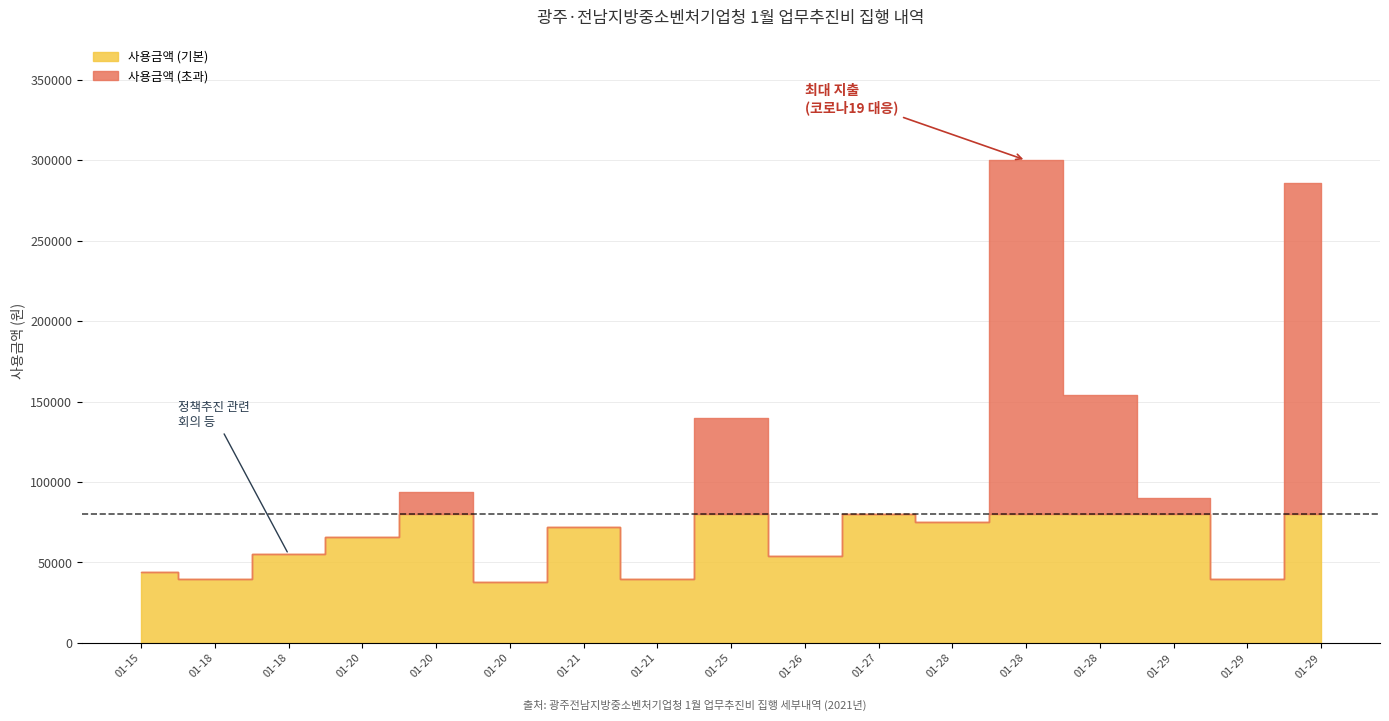

Between 2021-01-20 and 2021-01-18, which is larger?

2021-01-20